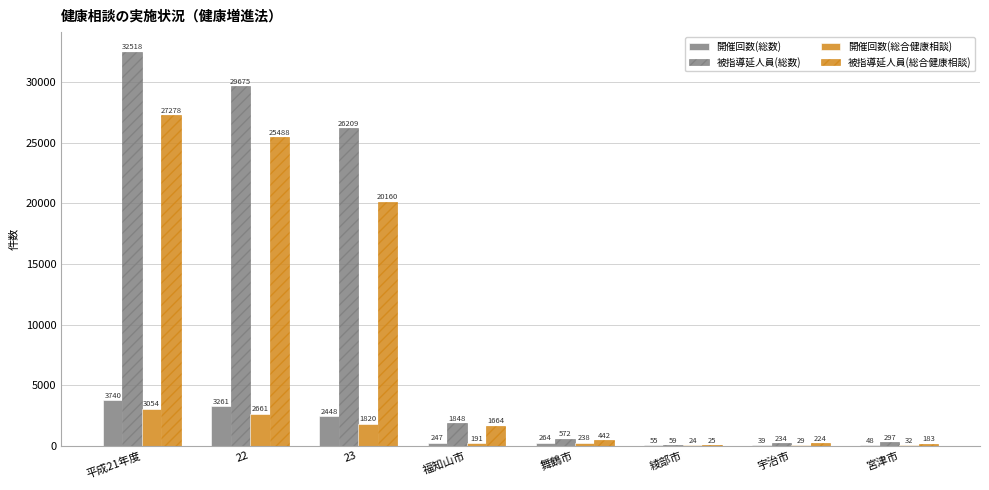

What is the greatest value displayed?

32518